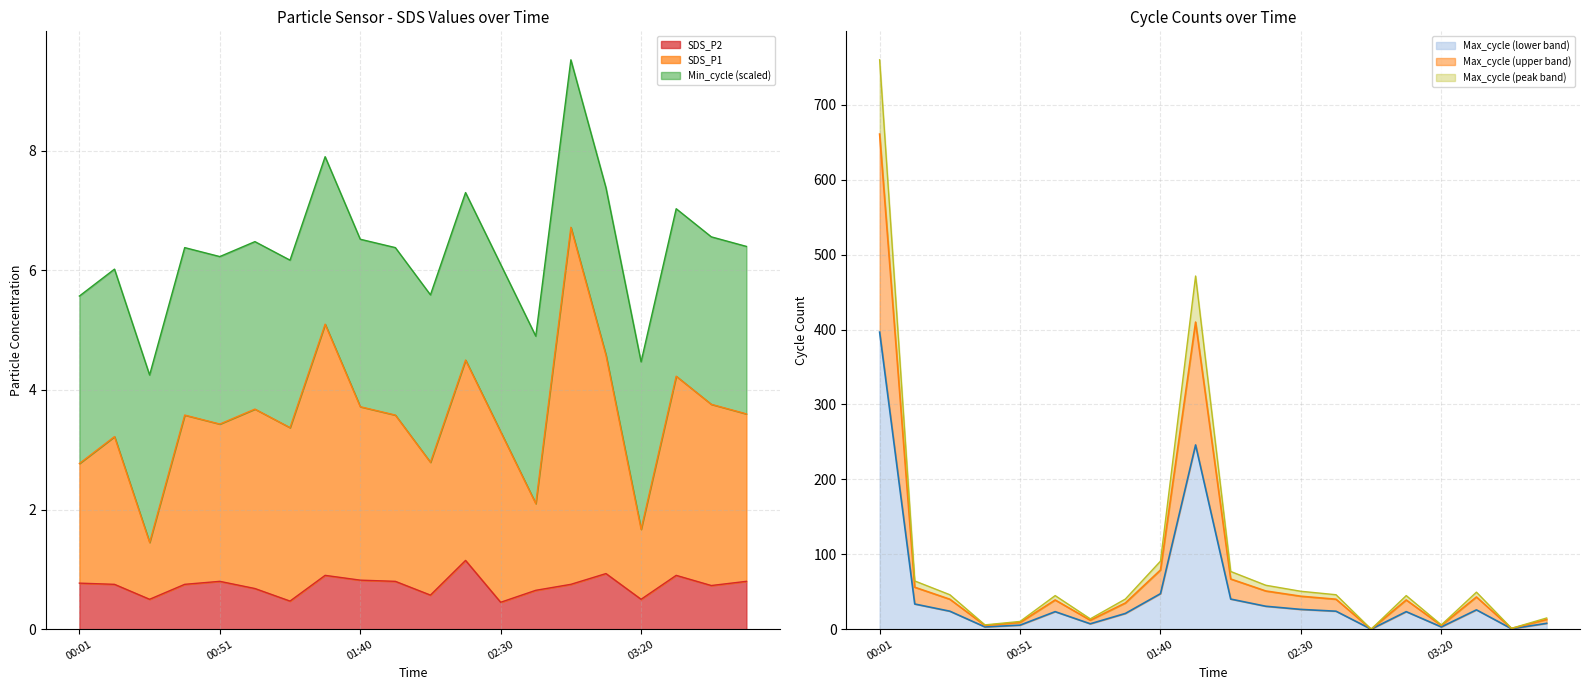

True or false: SDS_P1 and SDS_P2 intersect in this chart.

False